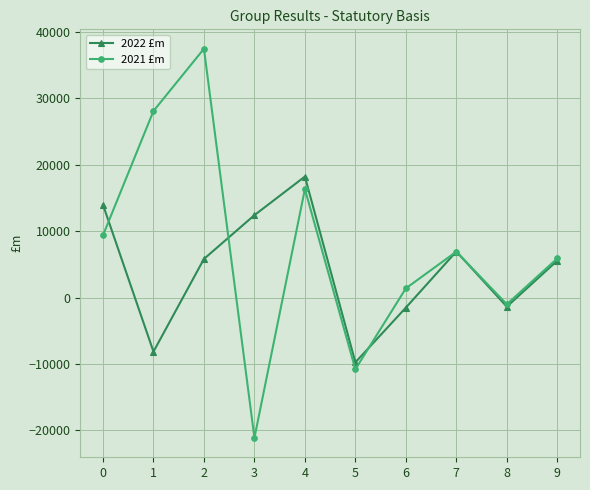

What is the value of the 2022 £m point at the 5th from the left?

18209